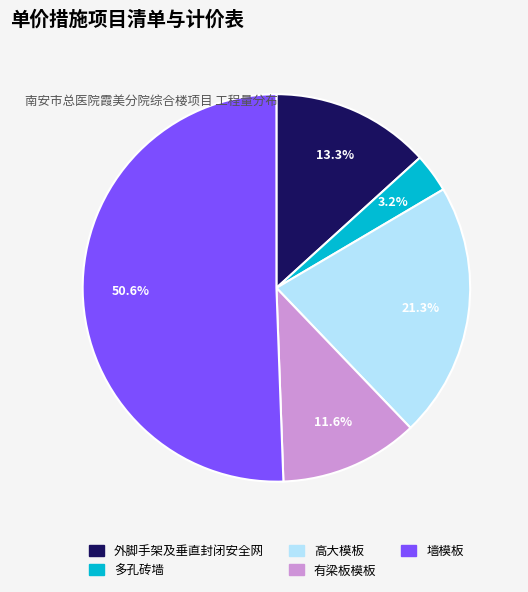

Which slice is the smallest?

多孔砖墙